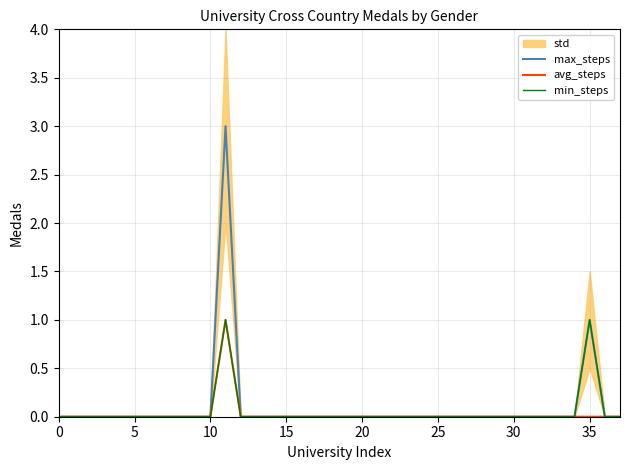

What is the highest value of the max_steps series?

3